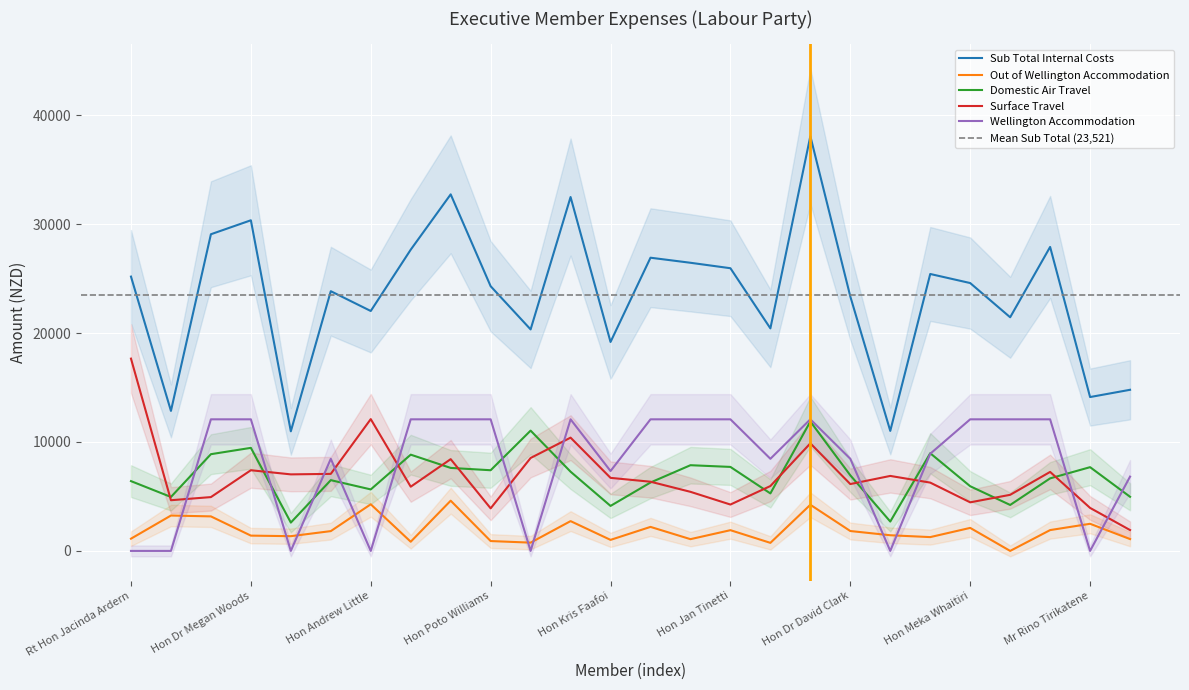

How many interior local peaks does the Domestic Air Travel series have?

8